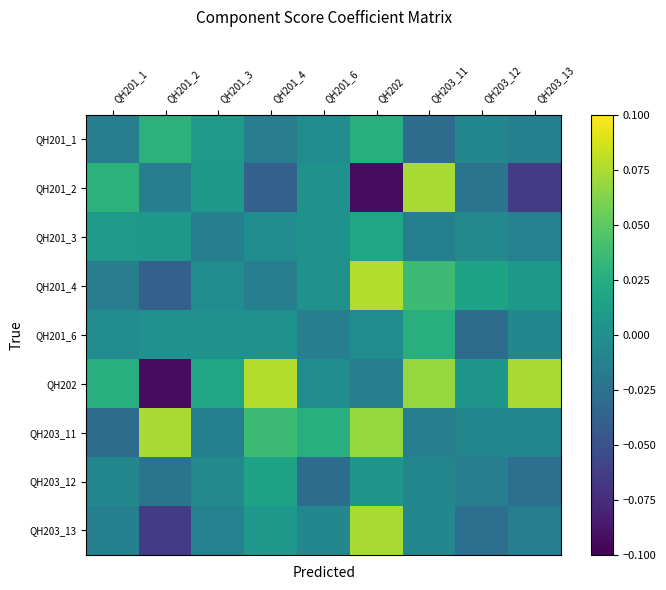

List the series in order of their peak value, highest first.

QH201_4, QH202, QH201_2, QH203_11, QH203_13, QH201_1, QH201_6, QH201_3, QH203_12